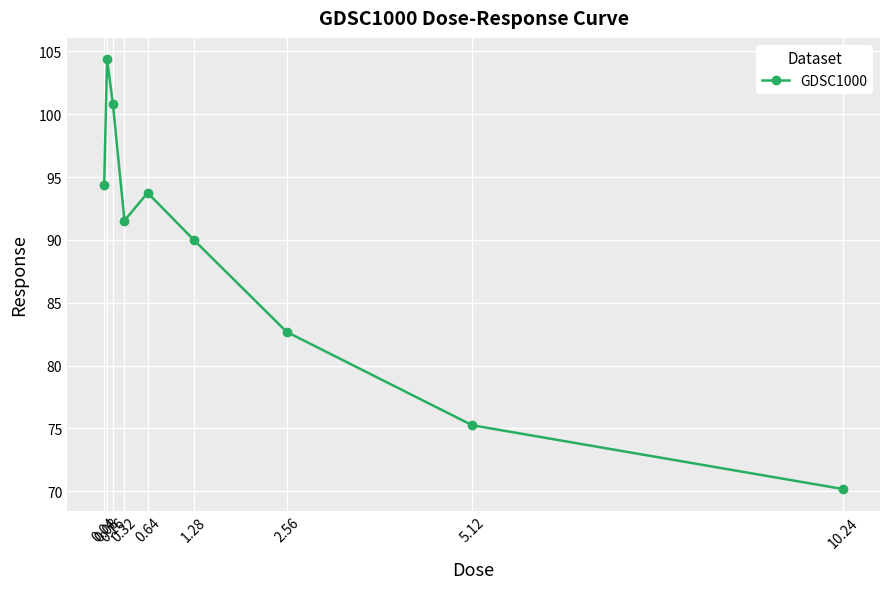

True or false: there are more than 2 points higher than both neighbors.

False